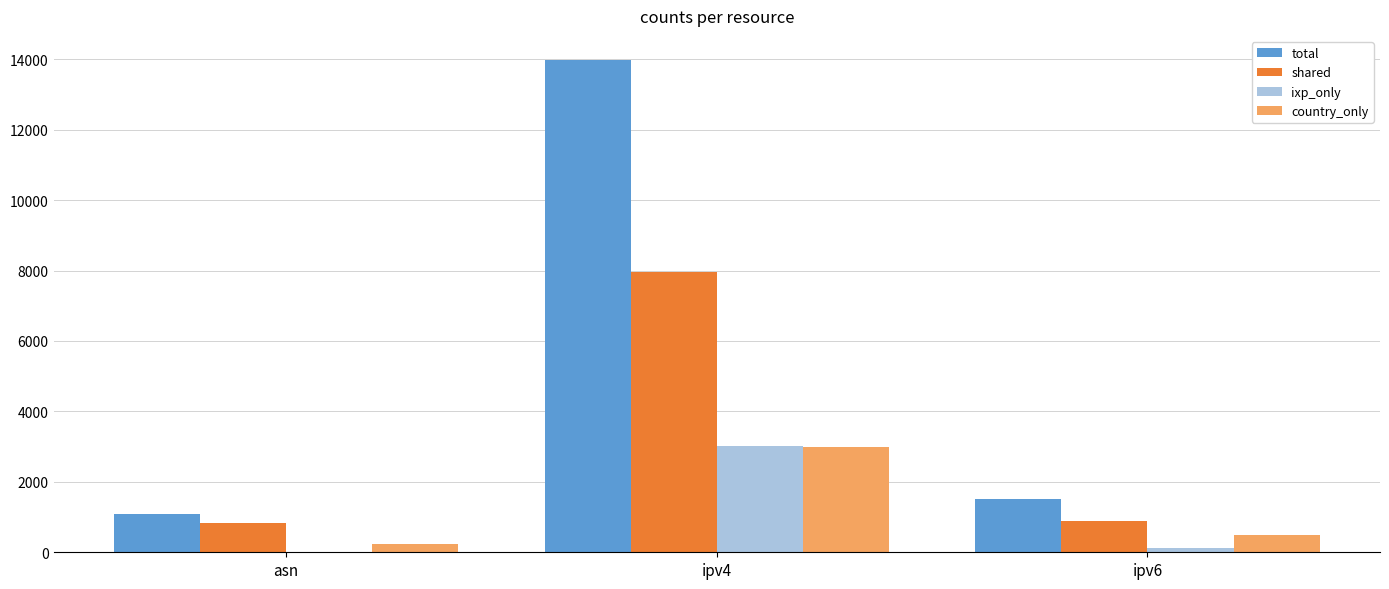

Which series has the largest total across all categories?

total